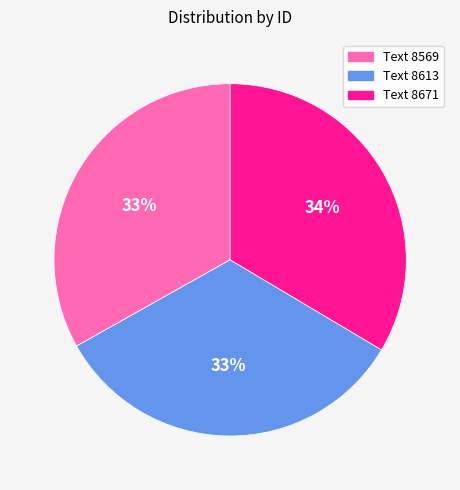

What is the ratio of the value at Text 8671 to the value at Text 8613?

1.0